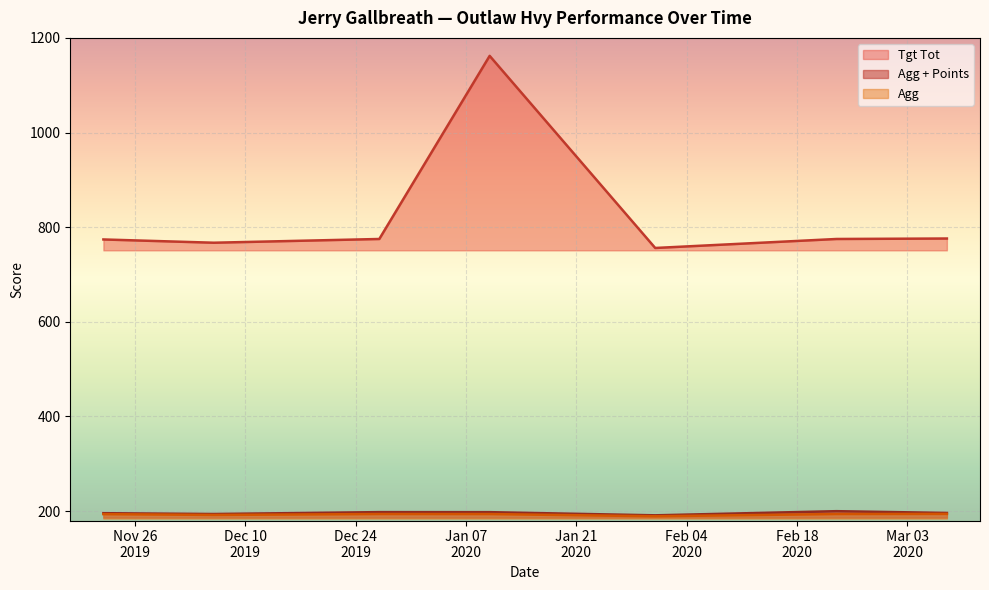

Is the value of Tgt Tot at 2020-01-31 greater than the value of Agg + Points at 2020-03-08?

Yes